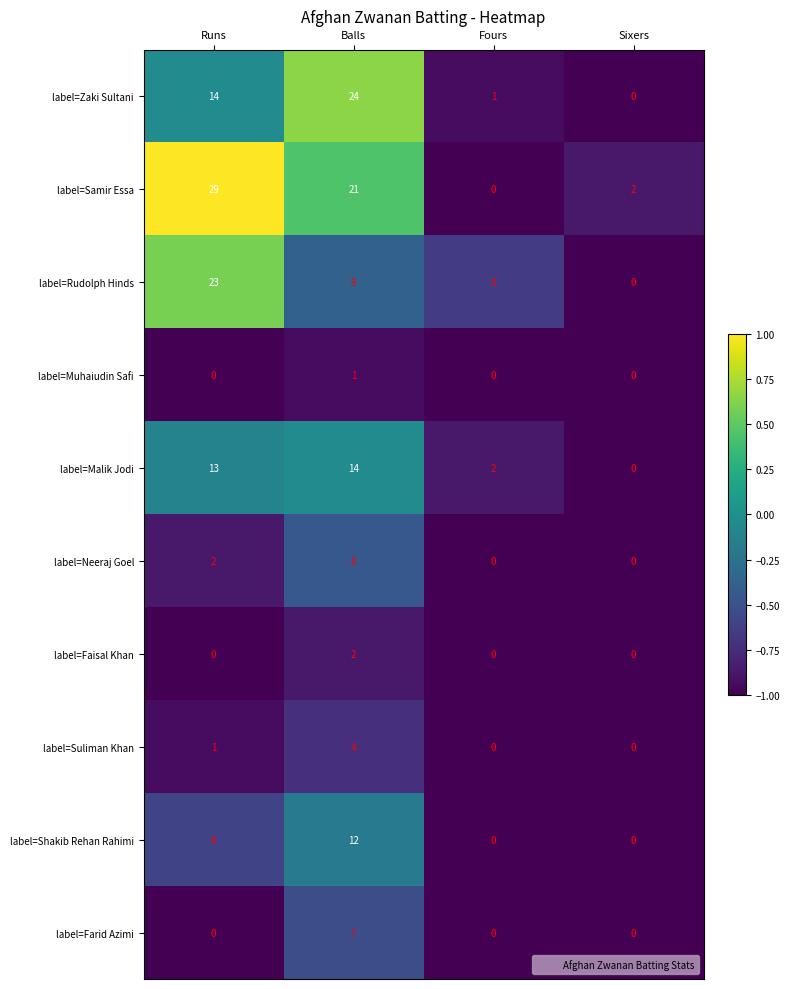

What is the maximum value shown in the chart?

29